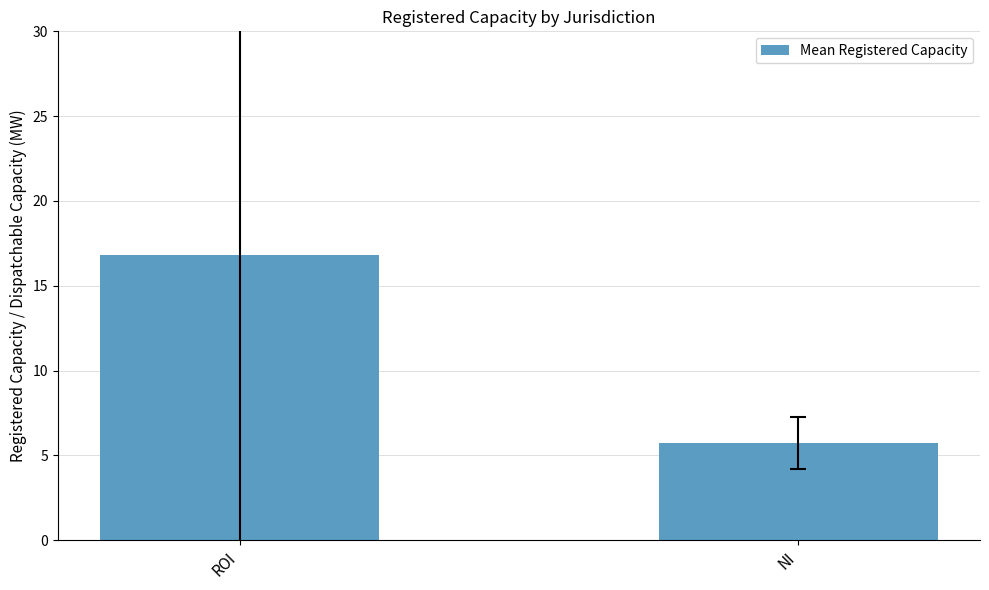

Reading right to left, what are all the values shown in this chart?

NI=5.8	ROI=16.8